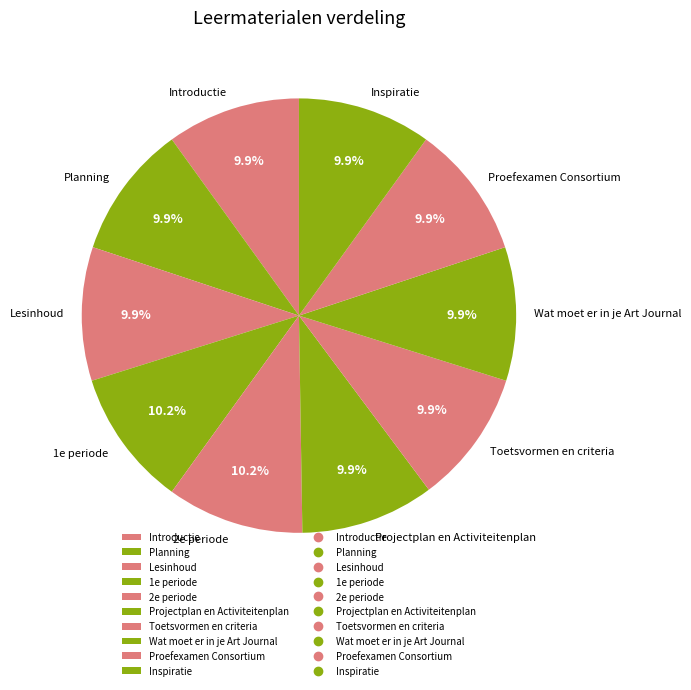

What percentage is NOT represented by Proefexamen Consortium?

90.1%